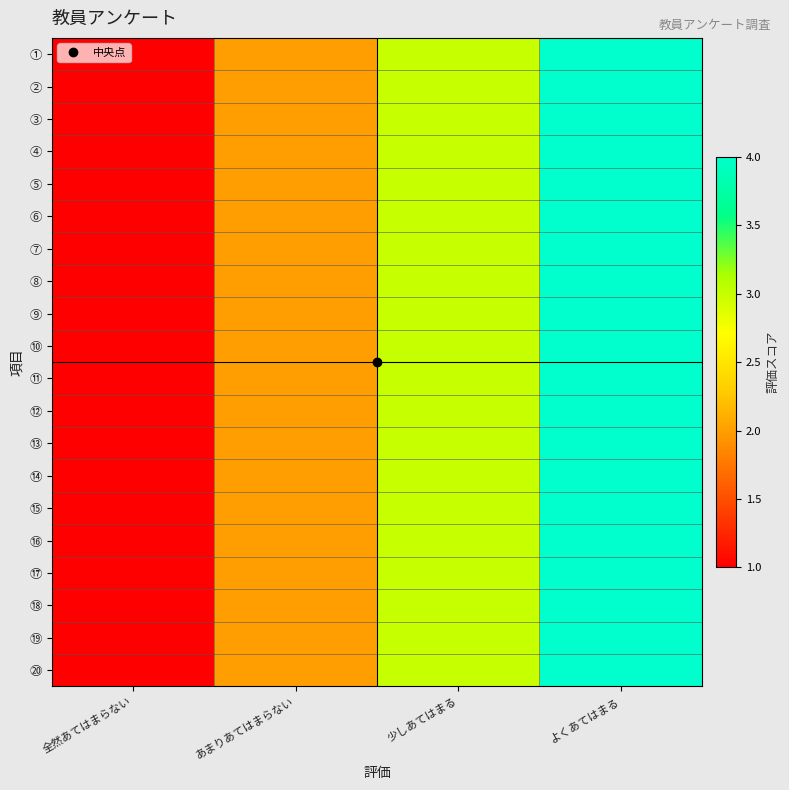

Which series has the widest spread of values?

①